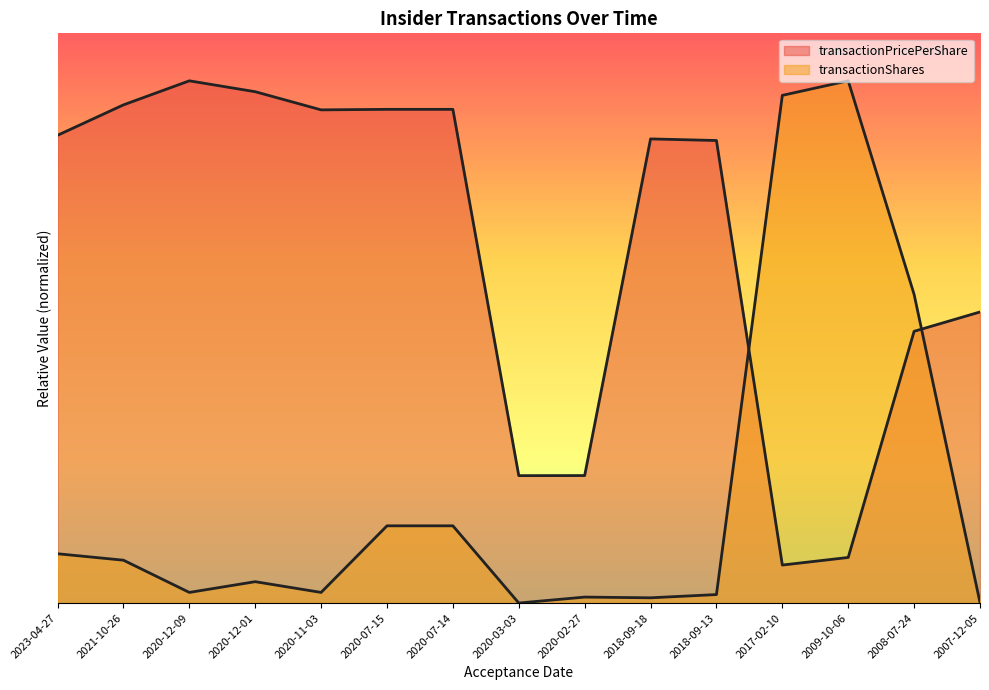

How many lines are shown in the chart?

2